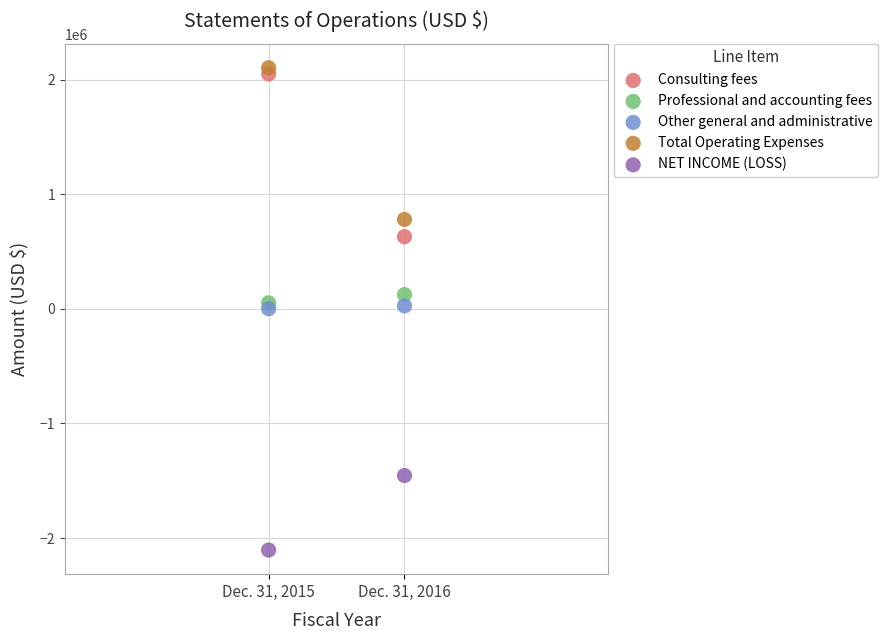

Across all data points, what is the range of Y values (max minus min)?

4209050